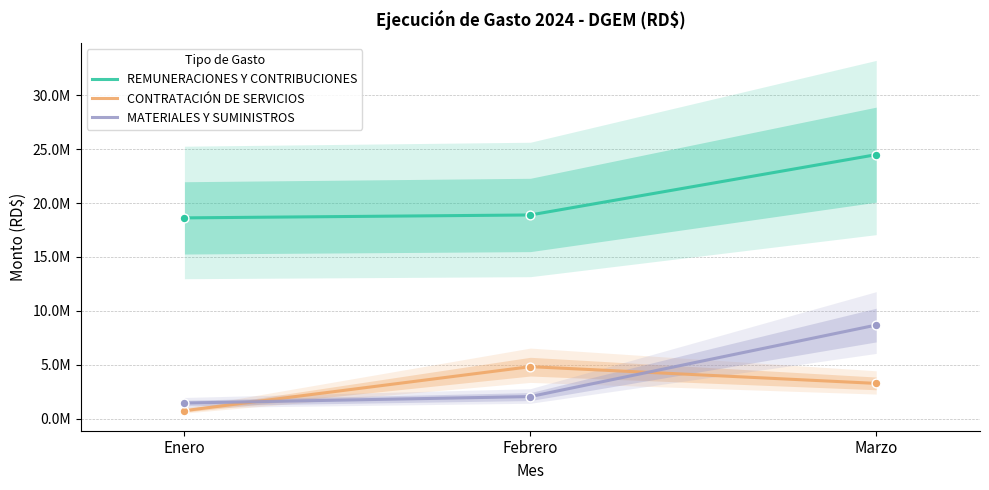

Which series has the largest total across all categories?

REMUNERACIONES Y CONTRIBUCIONES